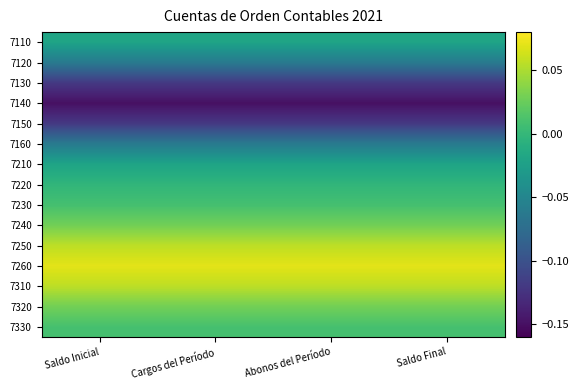

What is the difference between the highest and lowest values at Saldo Inicial?

0.2